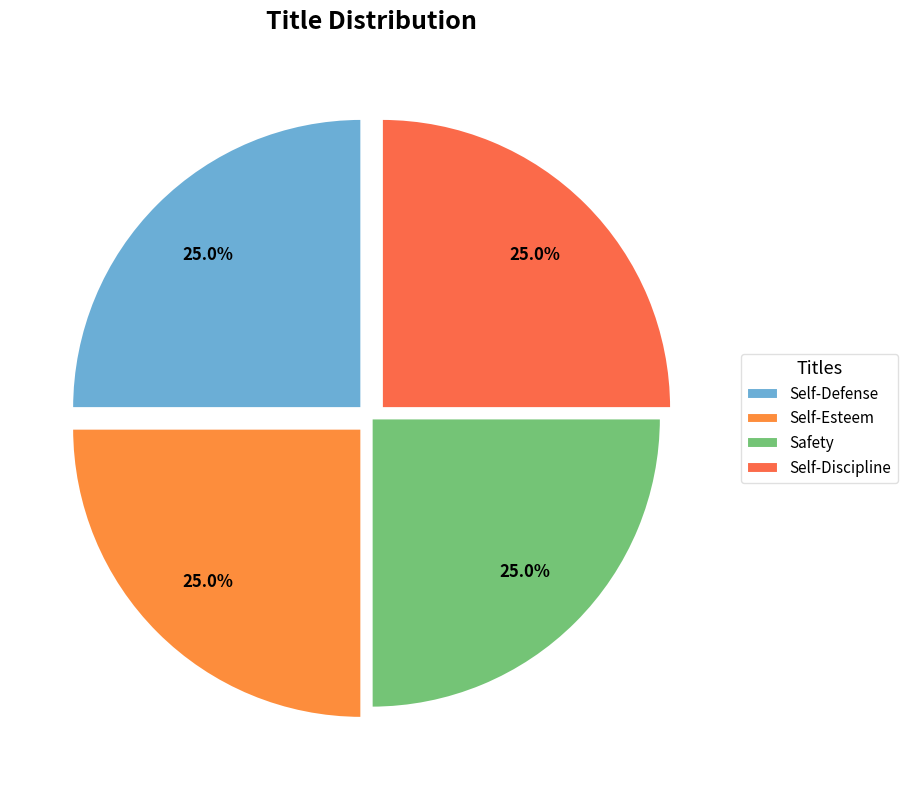

How many slices are in this pie chart?

4